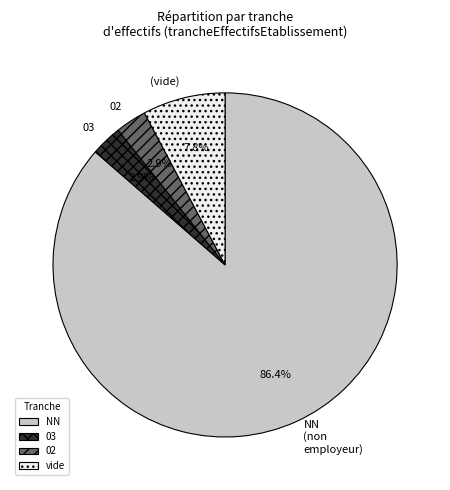

What percentage is the NN slice, to the nearest percent?

86%